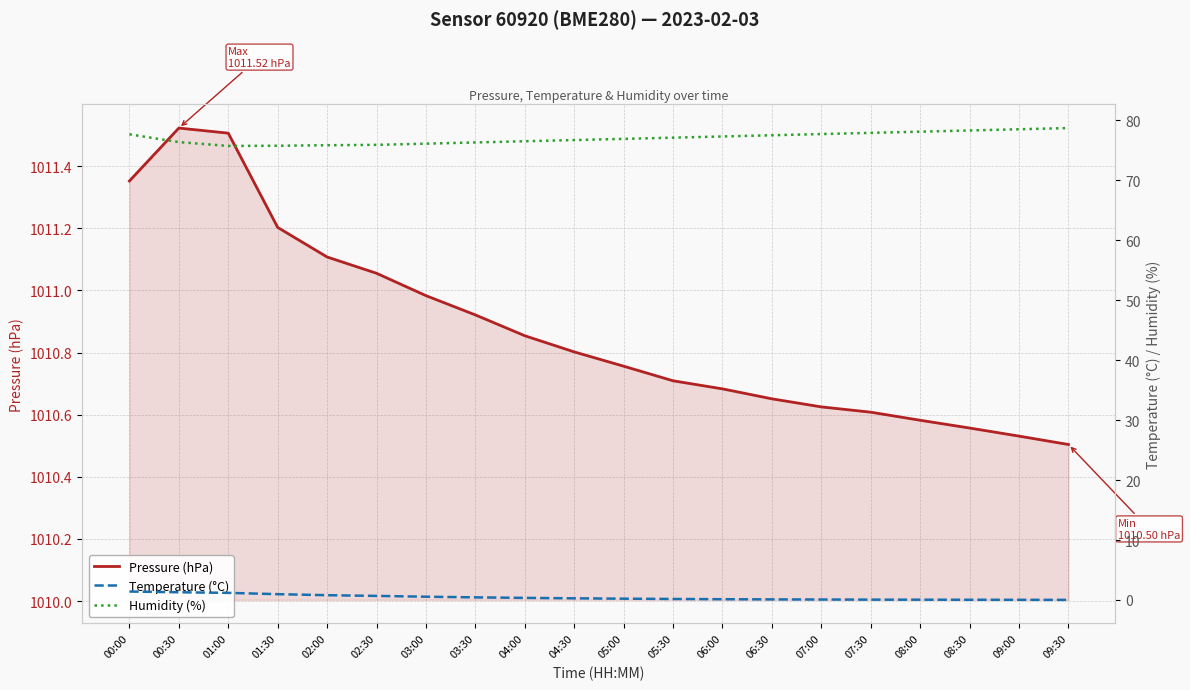

At which category is the sum across all series the highest?

00:00